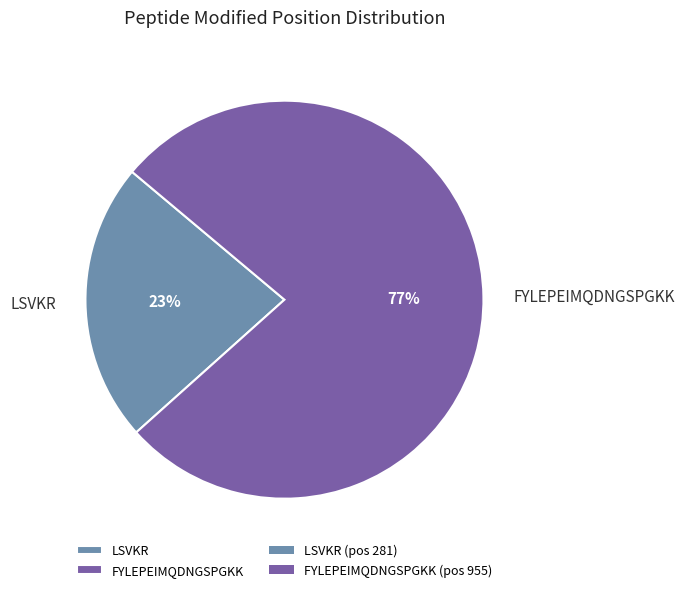

Is the sum of LSVKR and FYLEPEIMQDNGSPGKK greater than half?

Yes